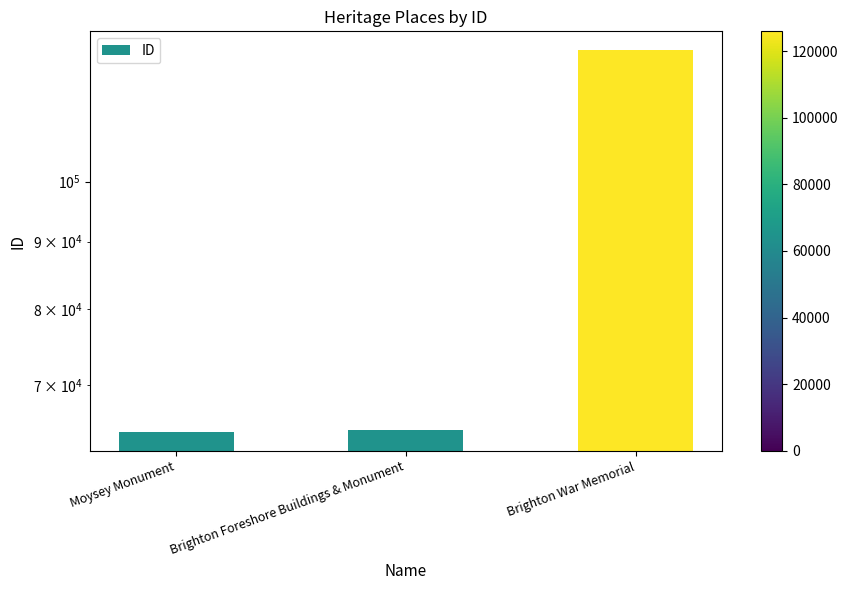

What is the change in value from Moysey Monument to Brighton War Memorial?

+61460